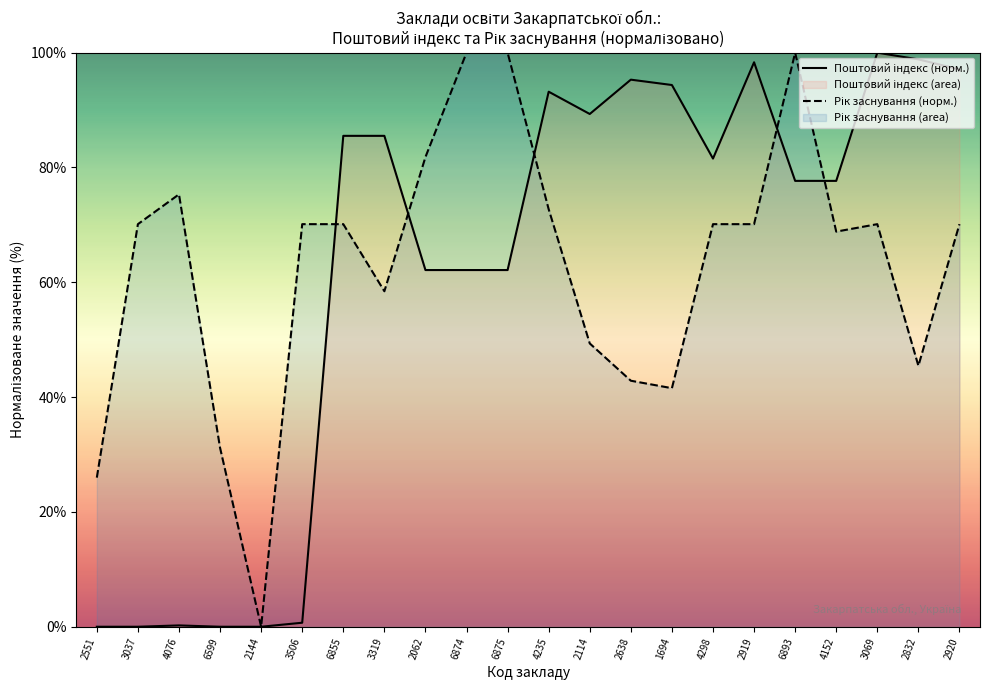

What is the difference between the highest and lowest values at 2919?

28.2